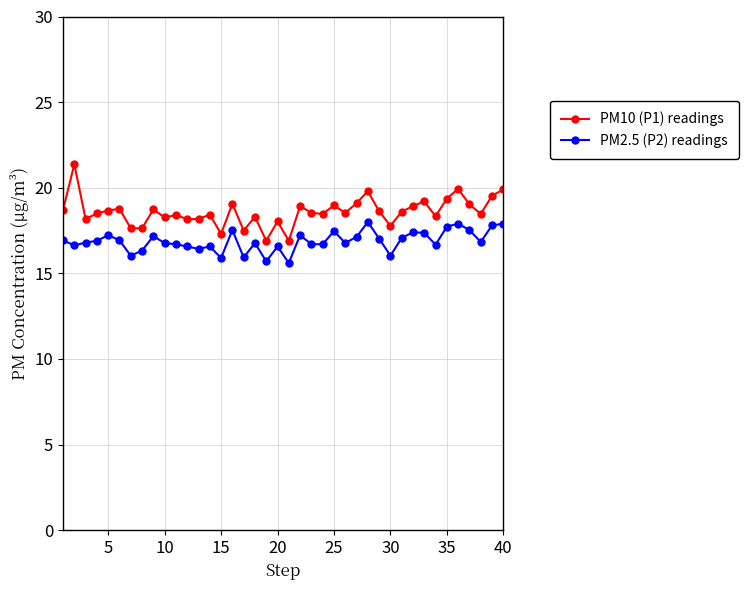

What is the value of the PM10 (P1) readings point at the 16th from the left?

19.1